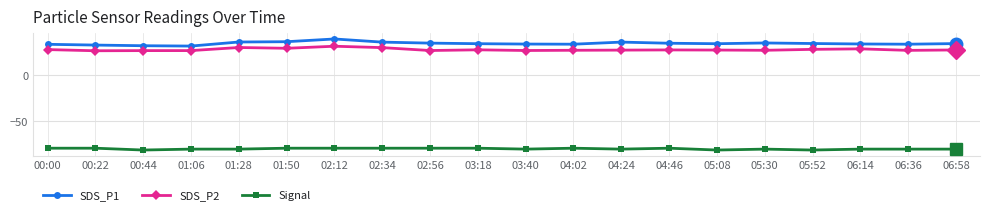

What is the spread (max minus min) of values at 00:22?

113.0